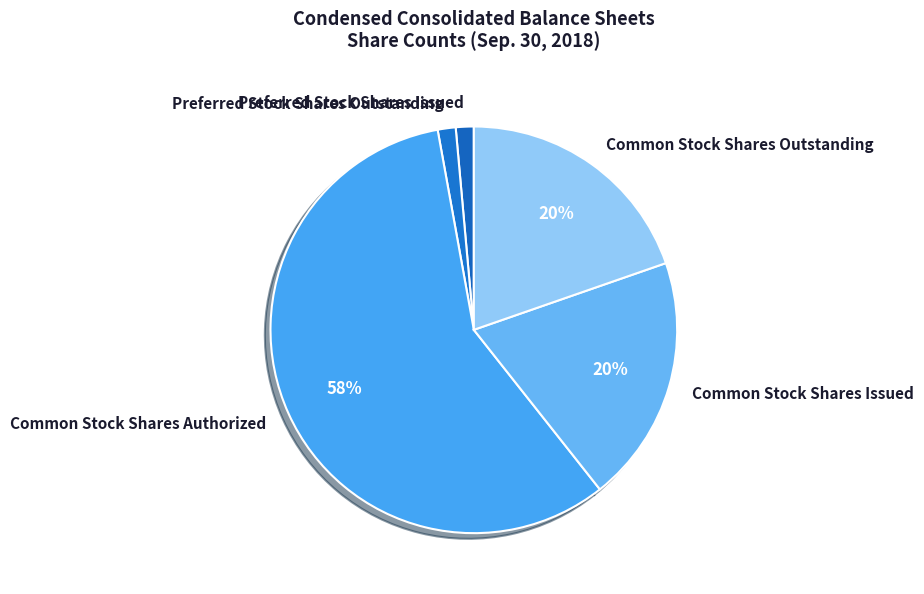

To the nearest percent, what percentage of the pie is Common Stock Shares Issued?

20%